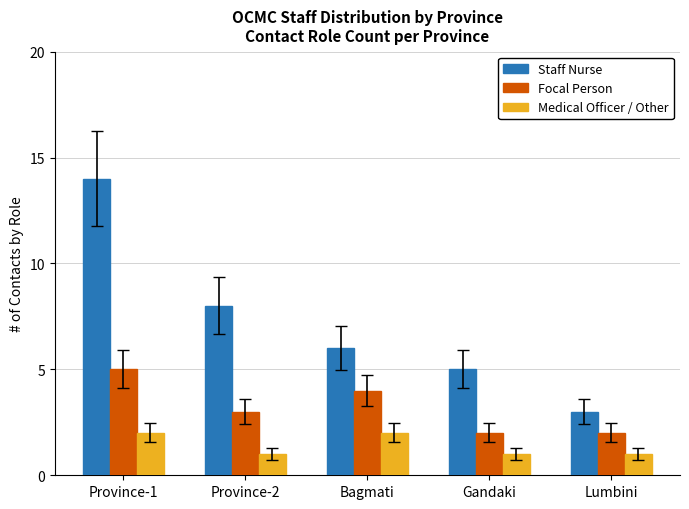

What is the label of the 1st bar from the right?

Lumbini